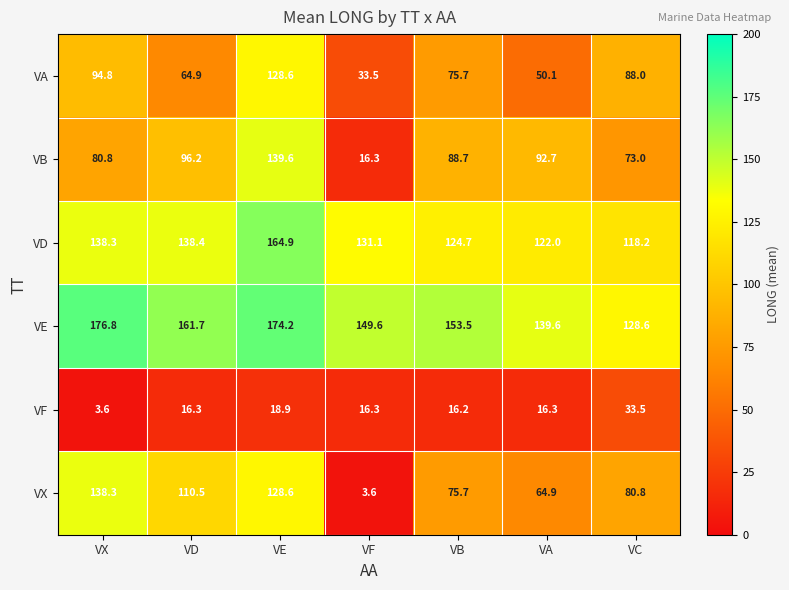

Is it true that VA equals 211.4 at VE?

False